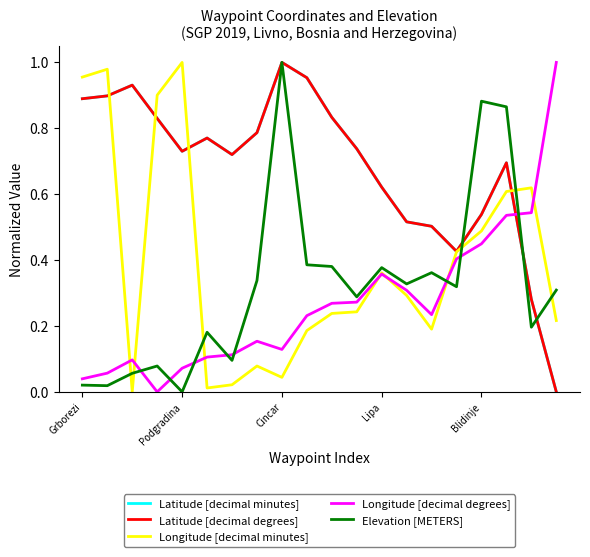

How many distinct data groups are displayed?

5